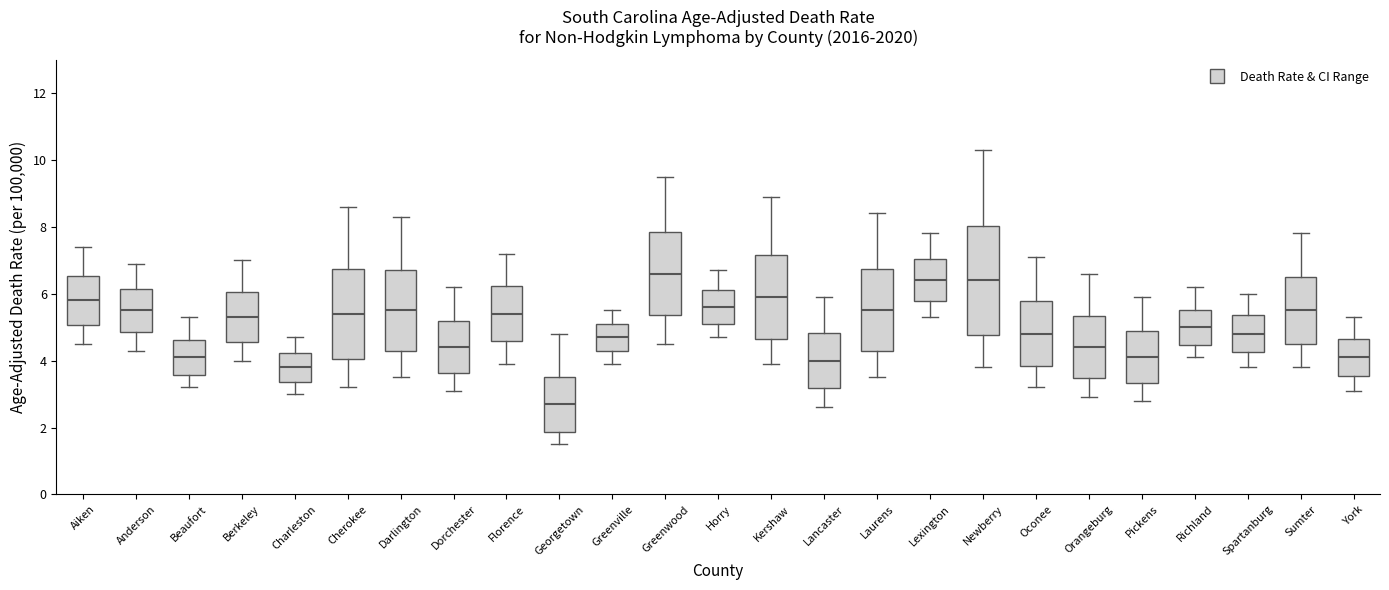

Reading left to right, transcribe this box plot: for each box, give where its median line is, the range the box spans, and where its two whiskers end, as read against the y-axis. The values are not printed on the chart, so give them approximately, as read against the axis.

Aiken: median 5.8, box 5.0 to 6.6, whiskers 4.6 to 7.4
Anderson: median 5.6, box 4.8 to 6.2, whiskers 4.4 to 7.0
Beaufort: median 4.2, box 3.6 to 4.6, whiskers 3.2 to 5.4
Berkeley: median 5.4, box 4.6 to 6.0, whiskers 4.0 to 7.0
Charleston: median 3.8, box 3.4 to 4.2, whiskers 3.0 to 4.8
Cherokee: median 5.4, box 4.0 to 6.8, whiskers 3.2 to 8.6
Darlington: median 5.6, box 4.4 to 6.8, whiskers 3.6 to 8.4
Dorchester: median 4.4, box 3.6 to 5.2, whiskers 3.2 to 6.2
Florence: median 5.4, box 4.6 to 6.2, whiskers 4.0 to 7.2
Georgetown: median 2.8, box 1.8 to 3.6, whiskers 1.6 to 4.8
Greenville: median 4.8, box 4.4 to 5.2, whiskers 4.0 to 5.6
Greenwood: median 6.6, box 5.4 to 7.8, whiskers 4.6 to 9.6
Horry: median 5.6, box 5.2 to 6.2, whiskers 4.8 to 6.8
Kershaw: median 6.0, box 4.6 to 7.2, whiskers 4.0 to 9.0
Lancaster: median 4.0, box 3.2 to 4.8, whiskers 2.6 to 6.0
Laurens: median 5.6, box 4.2 to 6.8, whiskers 3.6 to 8.4
Lexington: median 6.4, box 5.8 to 7.0, whiskers 5.4 to 7.8
Newberry: median 6.4, box 4.8 to 8.0, whiskers 3.8 to 10.4
Oconee: median 4.8, box 3.8 to 5.8, whiskers 3.2 to 7.2
Orangeburg: median 4.4, box 3.4 to 5.4, whiskers 3.0 to 6.6
Pickens: median 4.2, box 3.4 to 4.8, whiskers 2.8 to 6.0
Richland: median 5.0, box 4.4 to 5.6, whiskers 4.2 to 6.2
Spartanburg: median 4.8, box 4.2 to 5.4, whiskers 3.8 to 6.0
Sumter: median 5.6, box 4.6 to 6.6, whiskers 3.8 to 7.8
York: median 4.2, box 3.6 to 4.6, whiskers 3.2 to 5.4